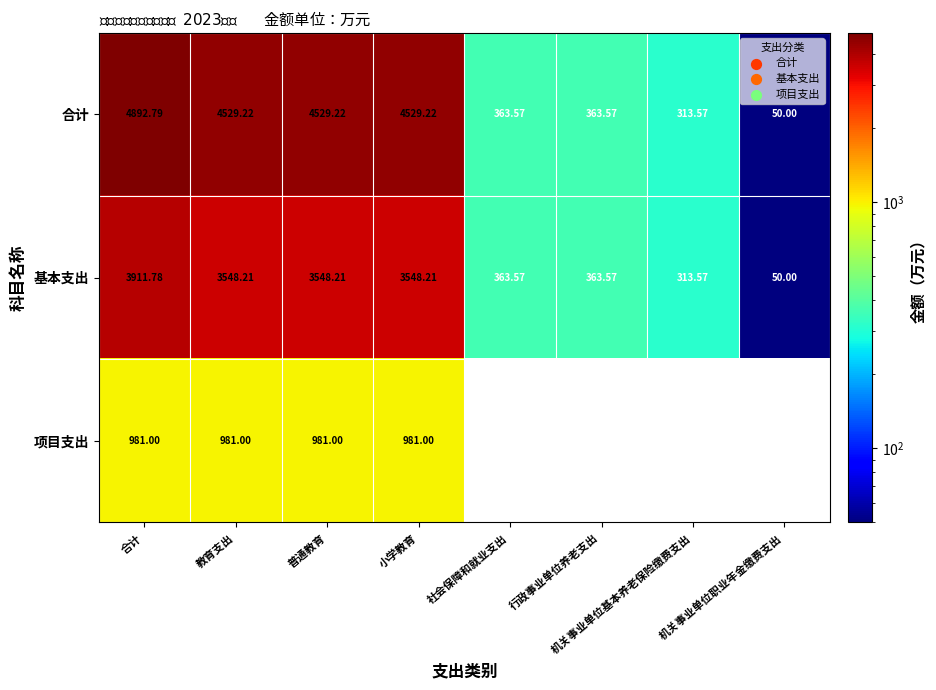

Which series changed the most between 合计 and 机关事业单位基本养老保险缴费支出?

合计